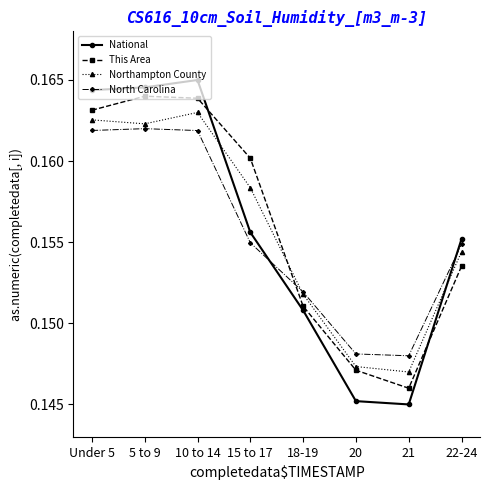

What is the total value across all series at 15 to 17?

0.6